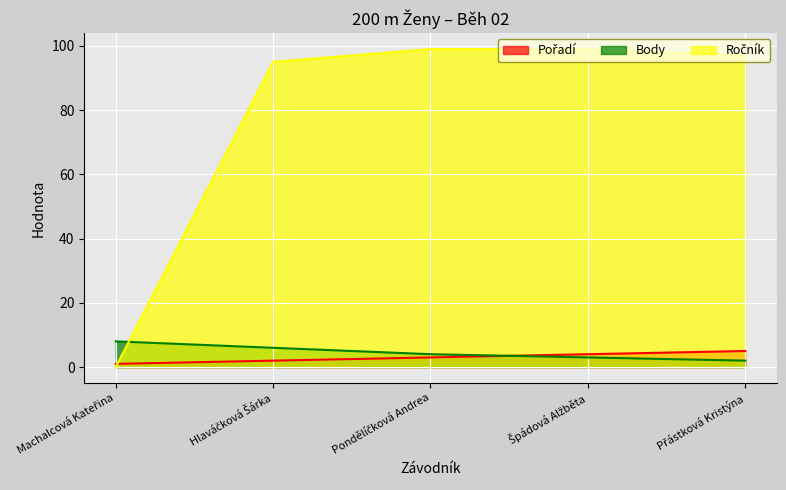

What are all the series names shown in the legend?

Pořadí, Body, Ročník